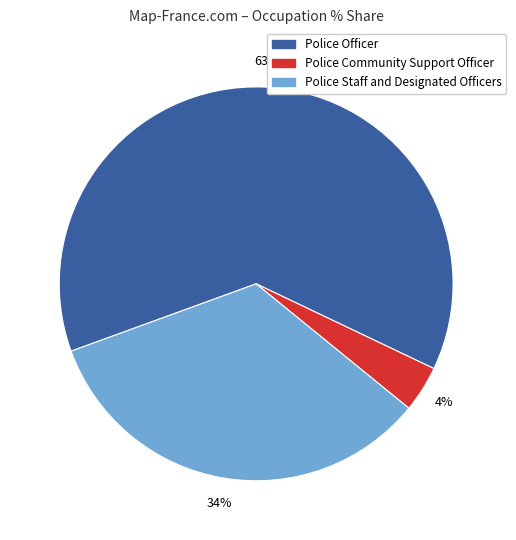

To the nearest percent, what percentage of the pie is Police Staff and Designated Officers?

34%